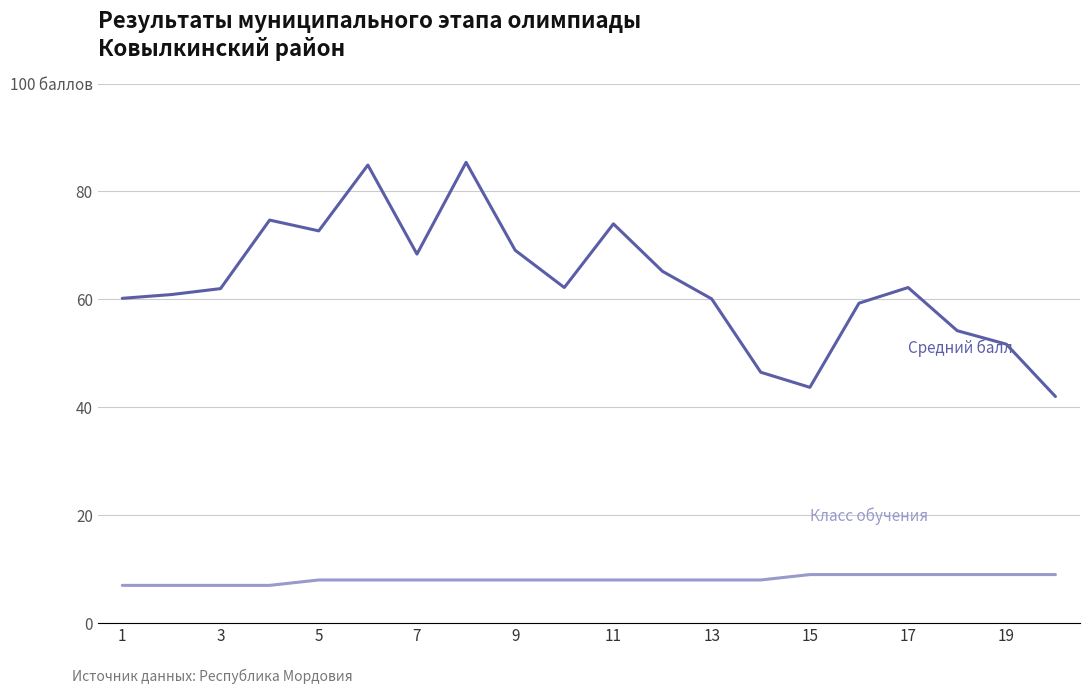

Does the chart display data point markers on the line(s)?

No